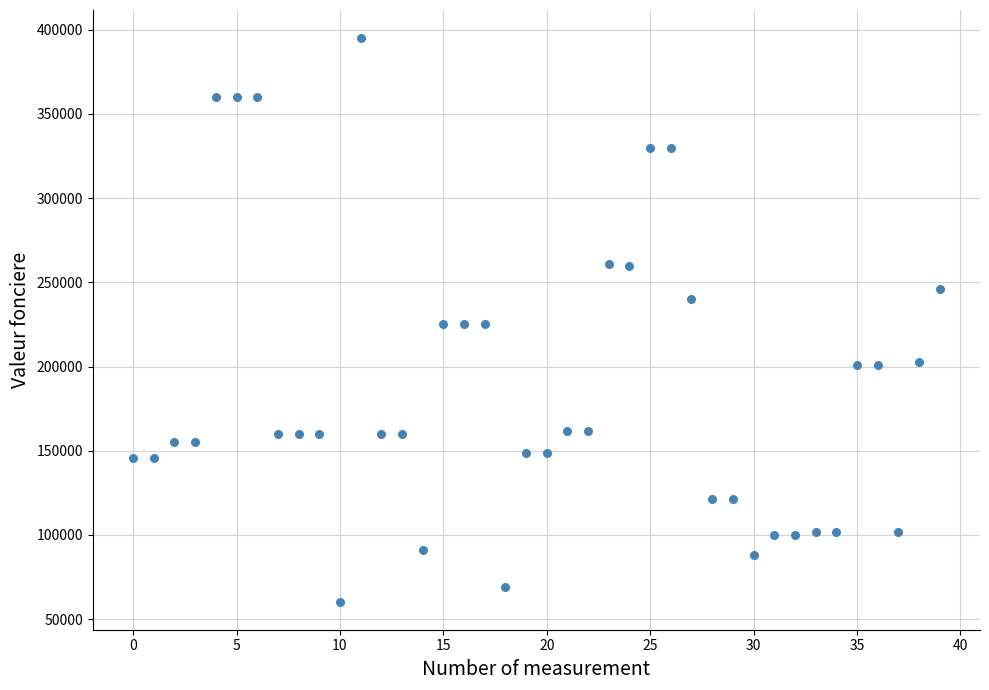

What is the range of Y values (max minus min)?

334520